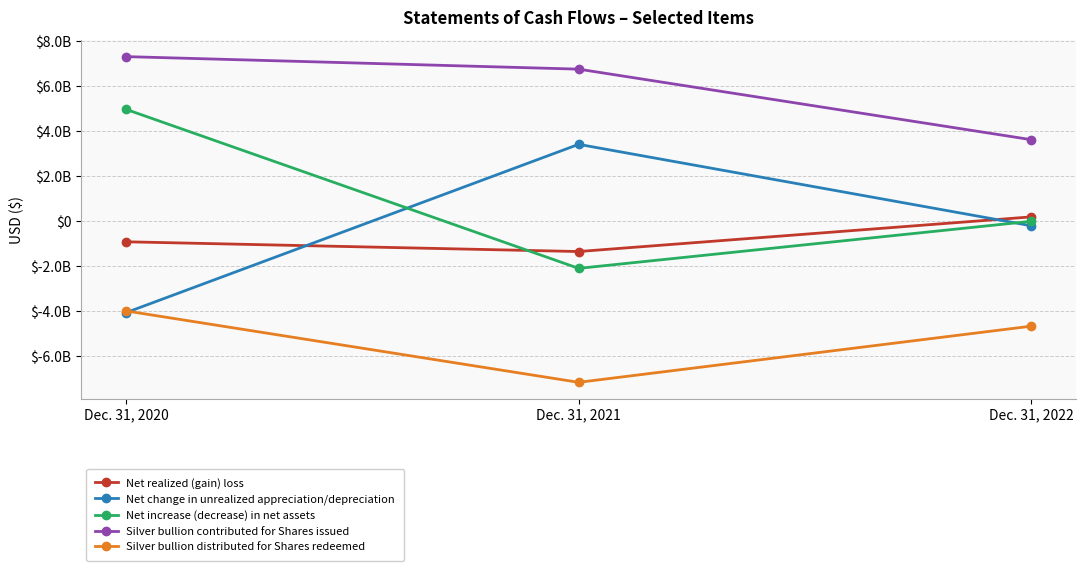

What are all the series names shown in the legend?

Net realized (gain) loss, Net change in unrealized appreciation/depreciation, Net increase (decrease) in net assets, Silver bullion contributed for Shares issued, Silver bullion distributed for Shares redeemed